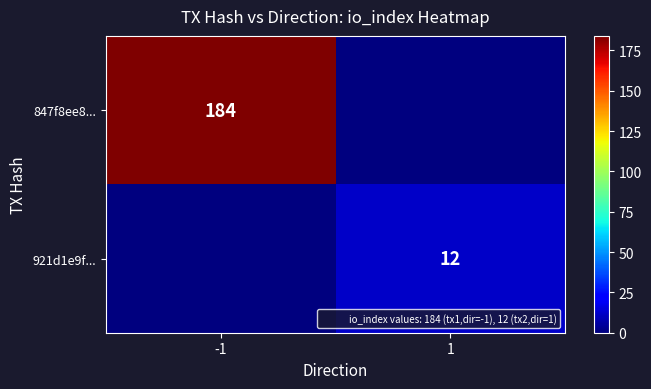

The 921d1e9f... series shows -5 at -1. True or false?

False